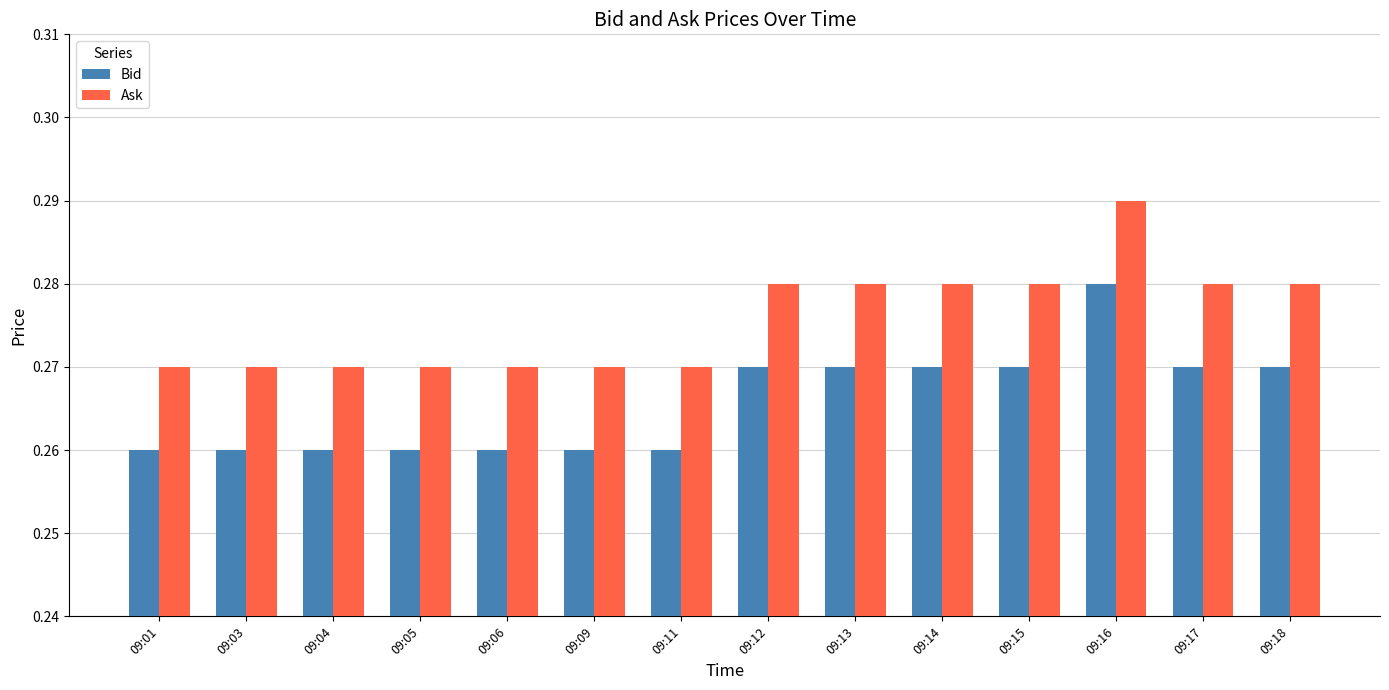

What is the sum of the Ask values at 09:05 and 09:09?

0.5